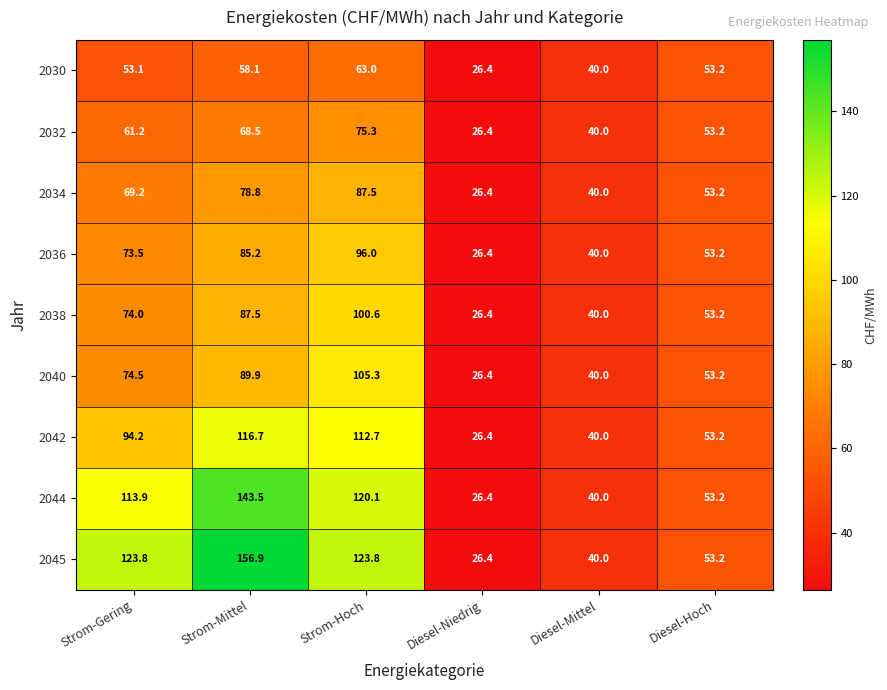

Which series changed the most between Strom-Hoch and Diesel-Niedrig?

2045